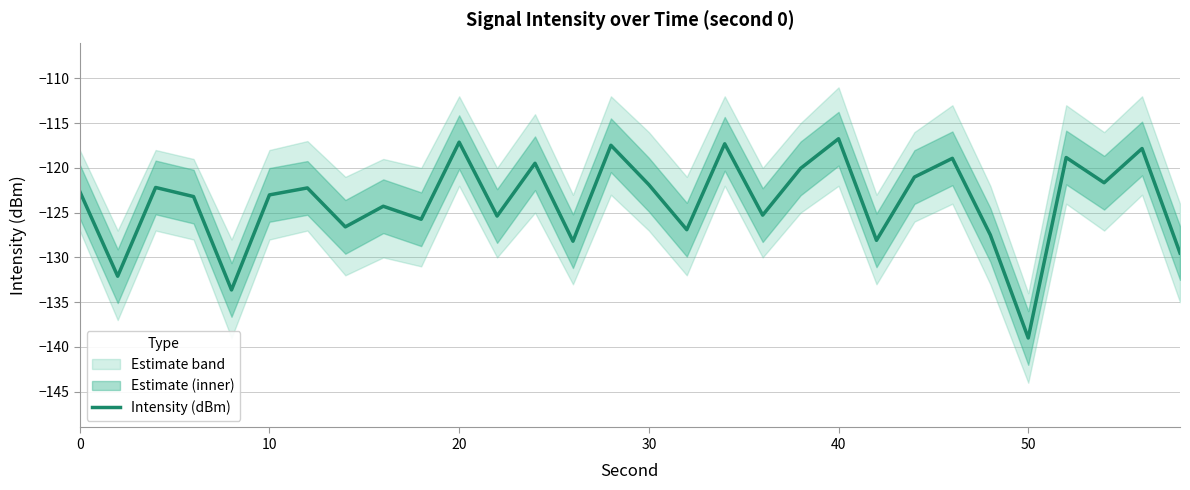

How many lines are shown in the chart?

1